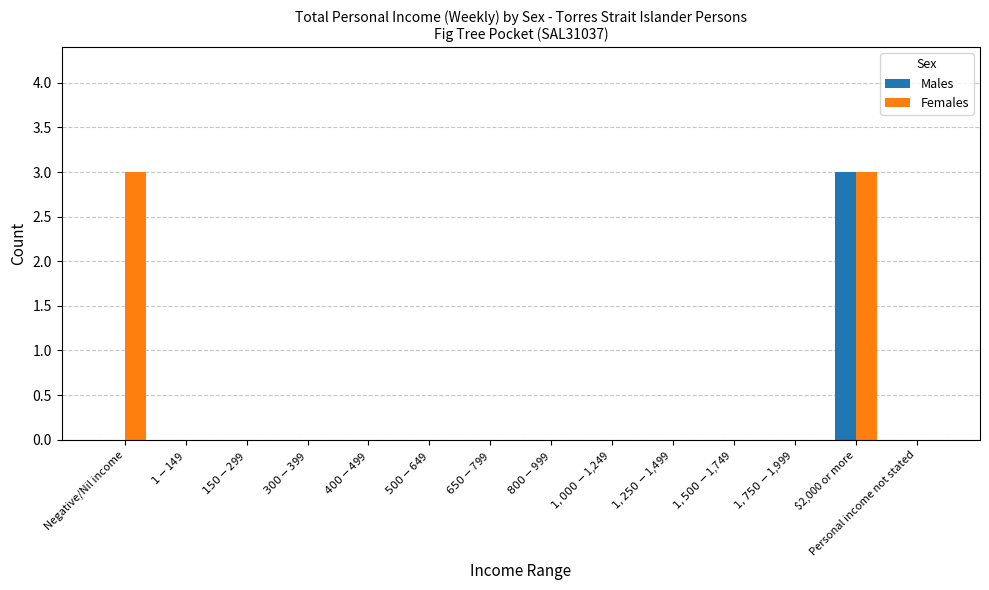

Reading right to left, transcribe all the data shown in this chart.

Males: 0	3	0	0	0	0	0	0	0	0	0	0	0	0
Females: 0	3	0	0	0	0	0	0	0	0	0	0	0	3